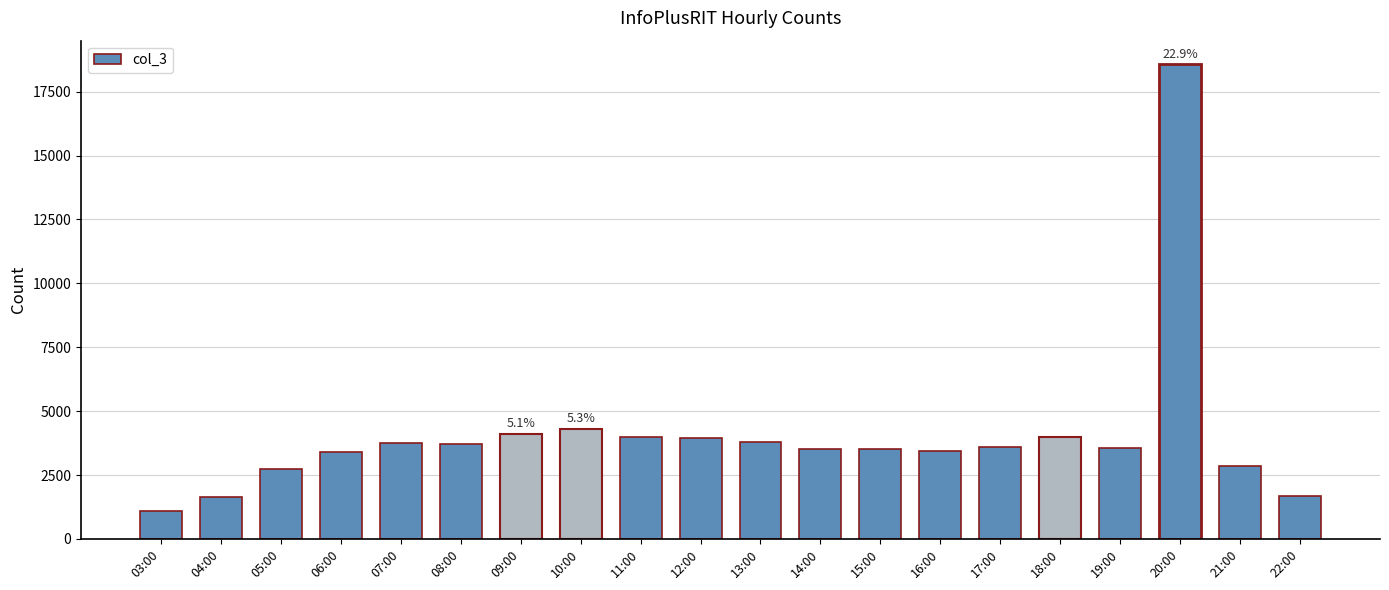

What is the sum of the values at 11:00 and 12:00?

7955